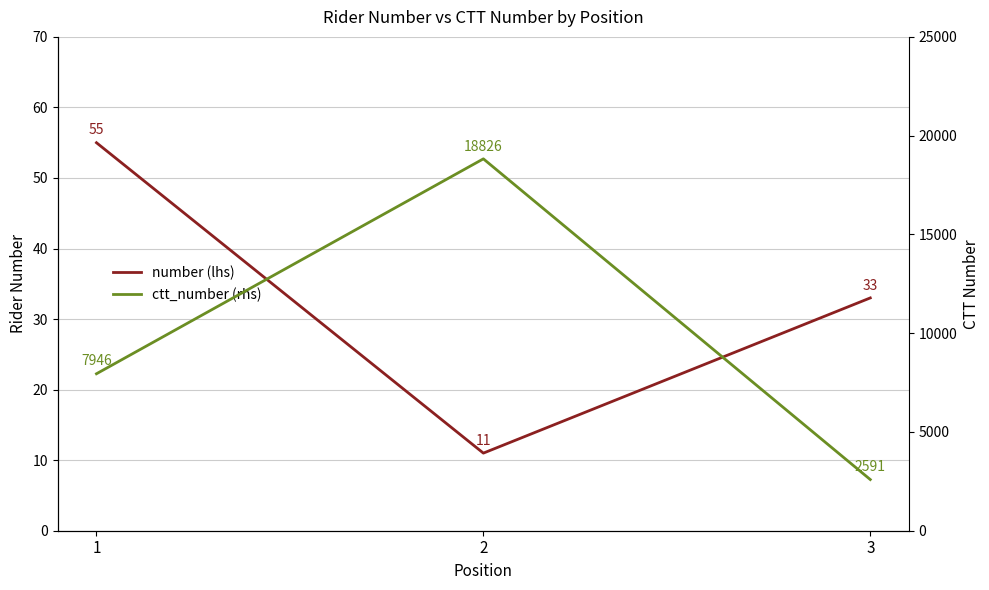

What is the difference between the maximum and minimum values in the number (lhs) series?

44